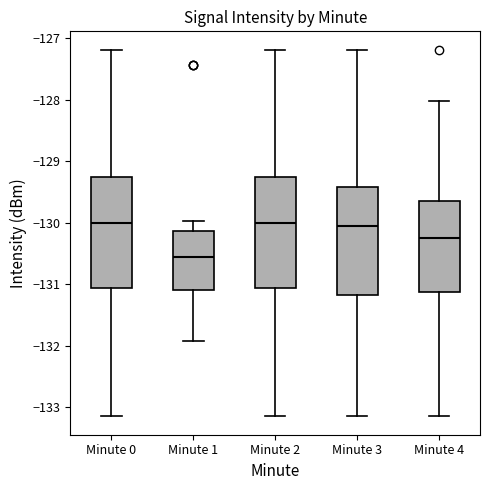

Where is the lower edge of the box for Minute 2 on the y-axis? The values are not printed on the chart, so give them approximately, as read against the axis.

-131.1